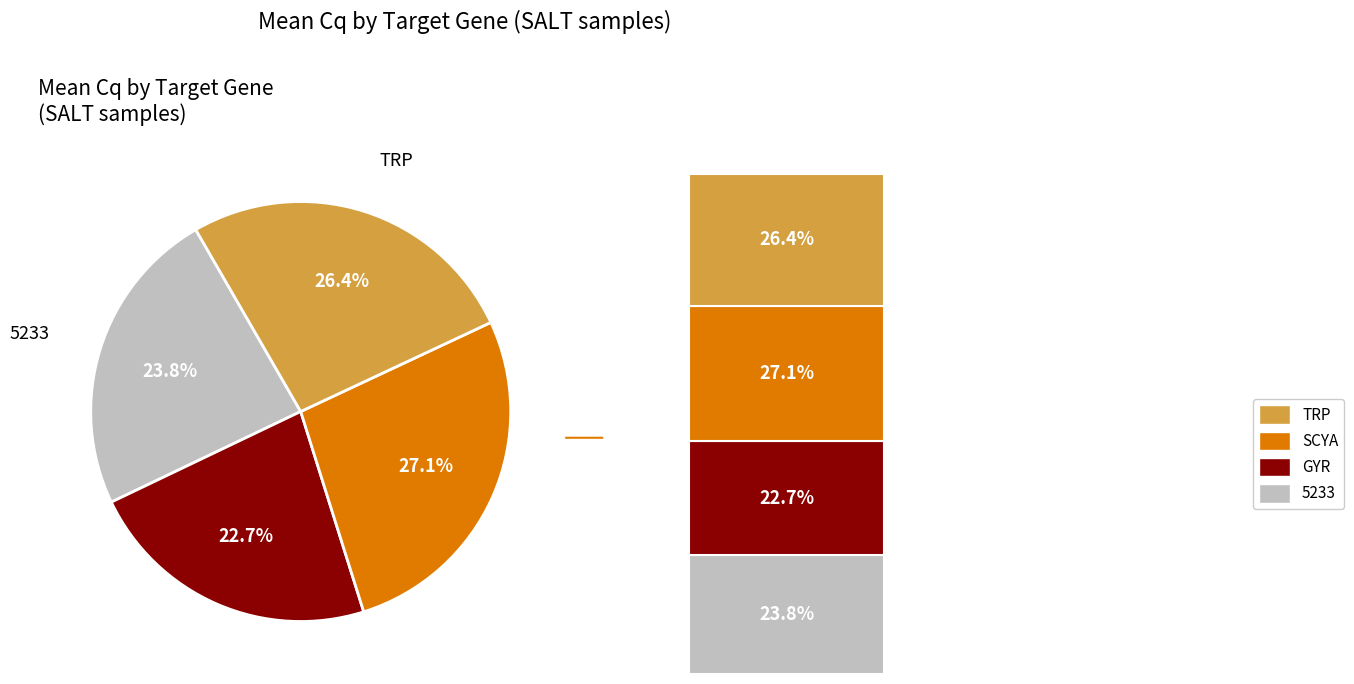

True or false: SCYA accounts for 20% of the total.

False